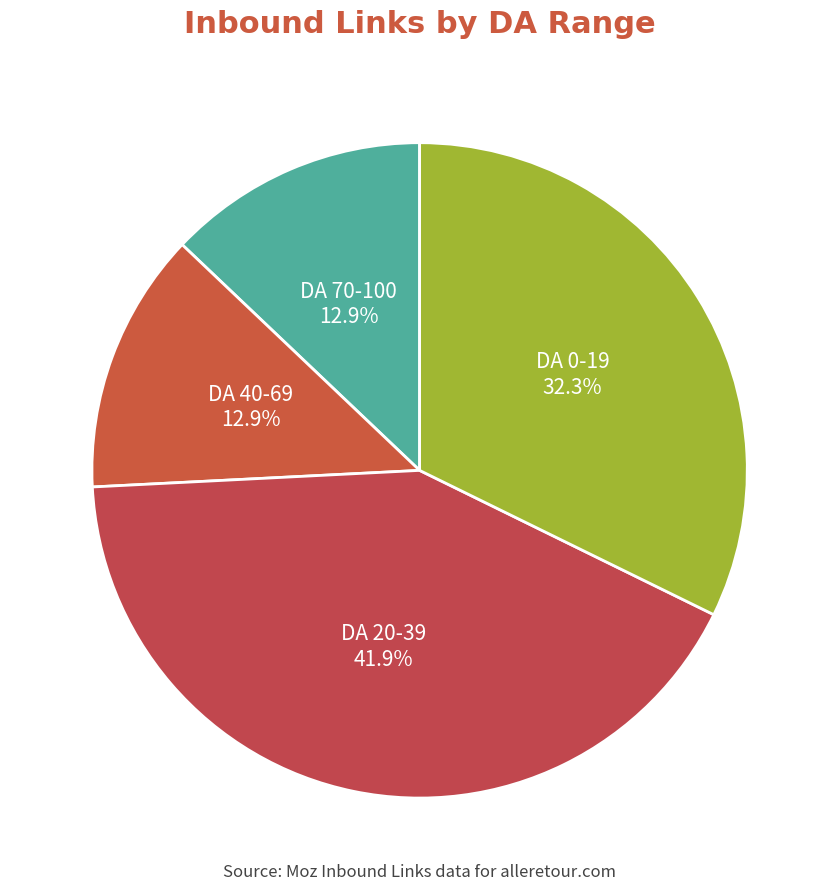

Approximately how many times larger is the value at DA 0-19 compared to DA 20-39?

0.8